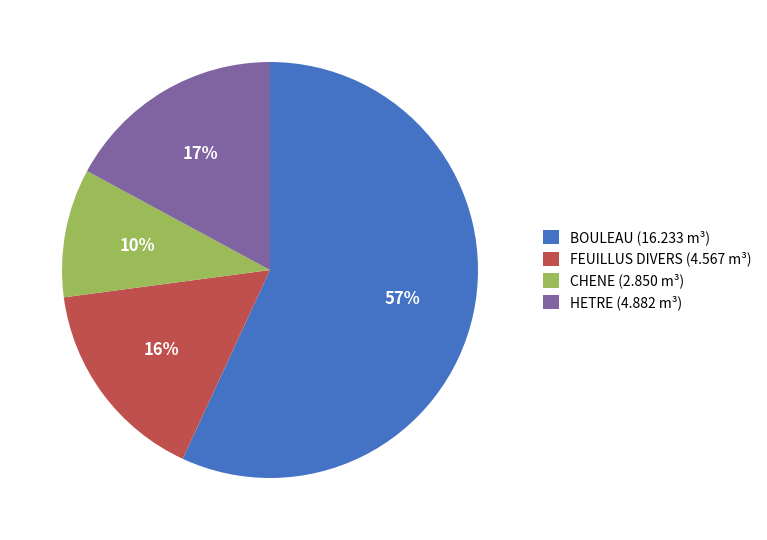

Count the number of slices in the pie.

4